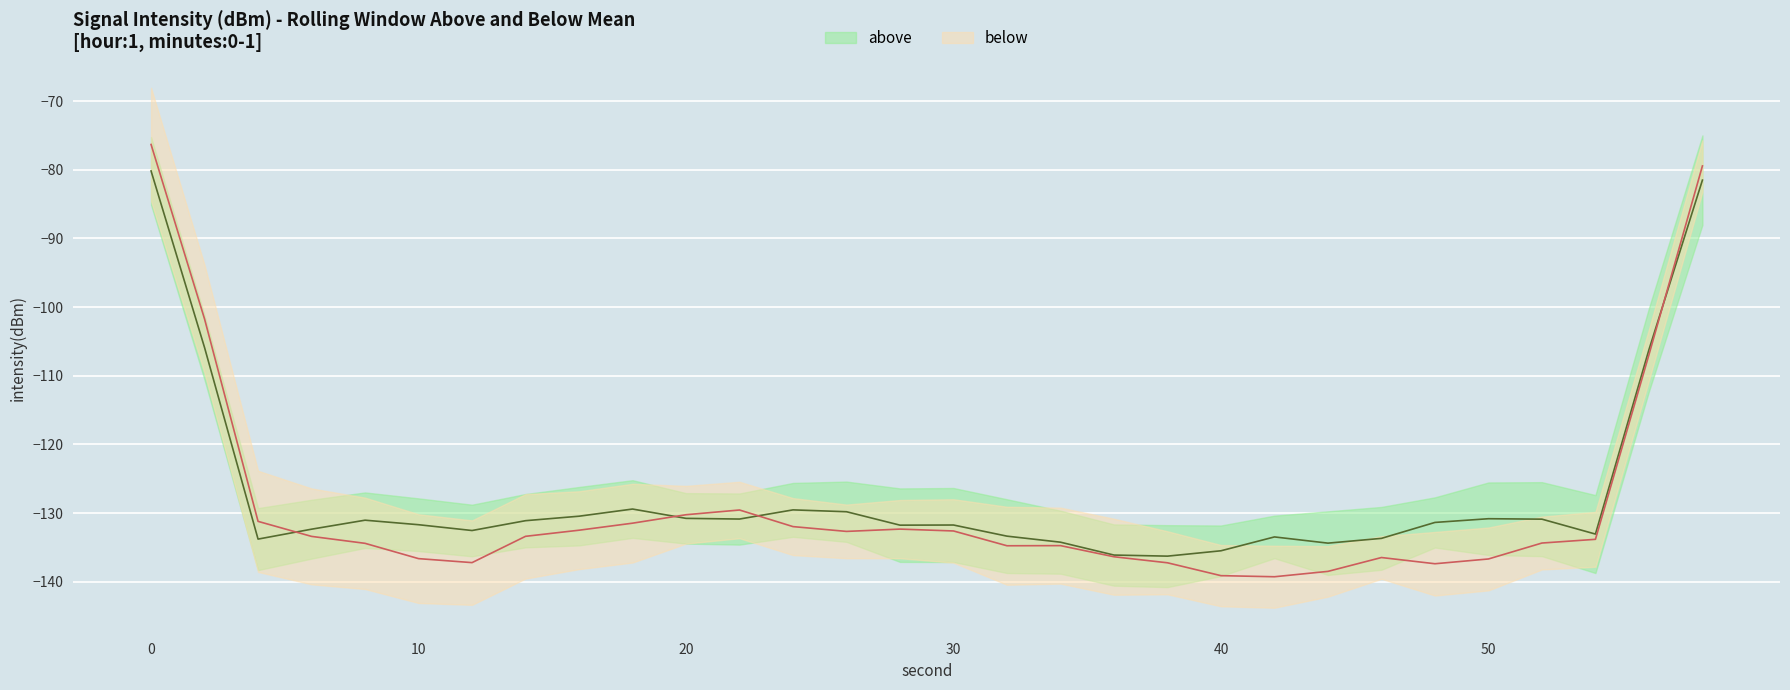

What is the difference between the maximum and minimum values in the below series?

62.9